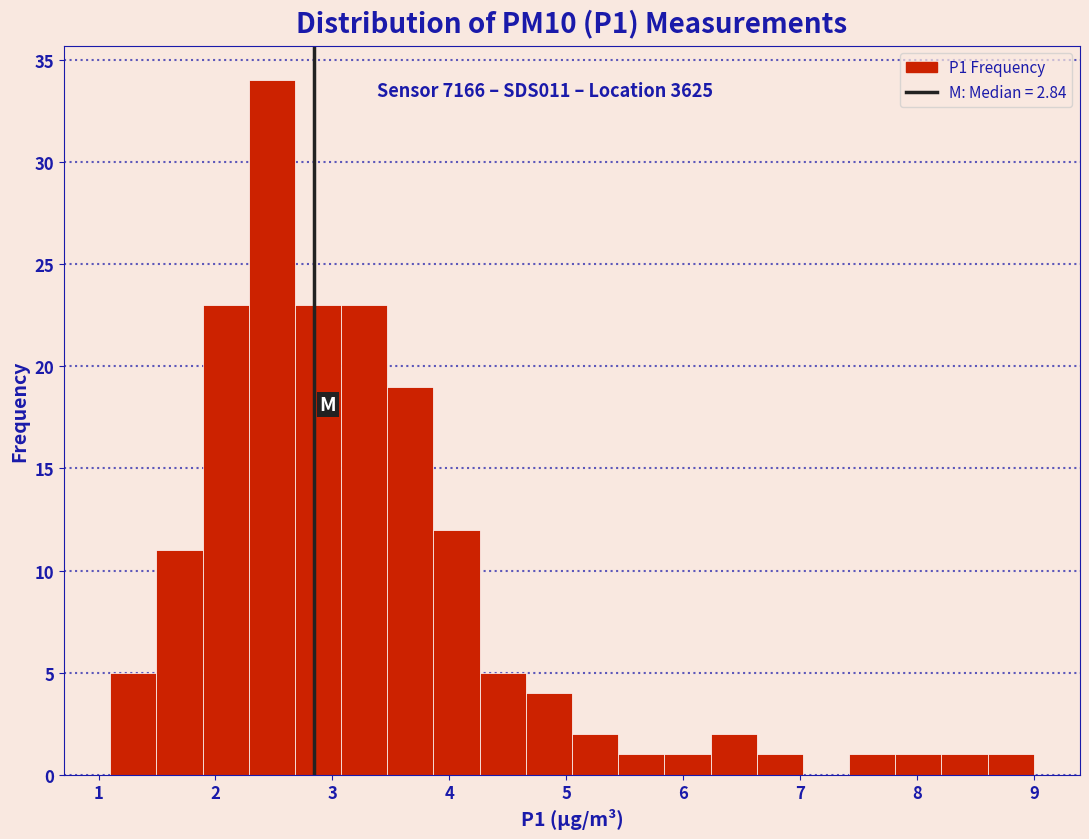

Around what value on the x-axis is the tallest bar? Give the approximate position of its centre, as read against the axis.

2.5